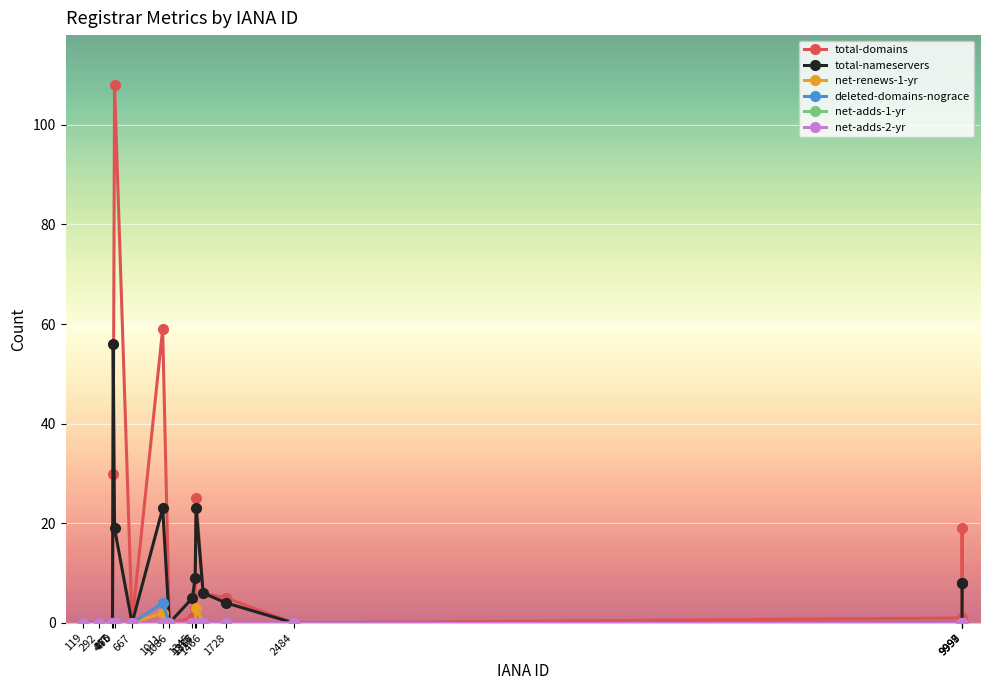

Is the value of net-renews-1-yr at 1086 greater than the value of total-nameservers at 1728?

No